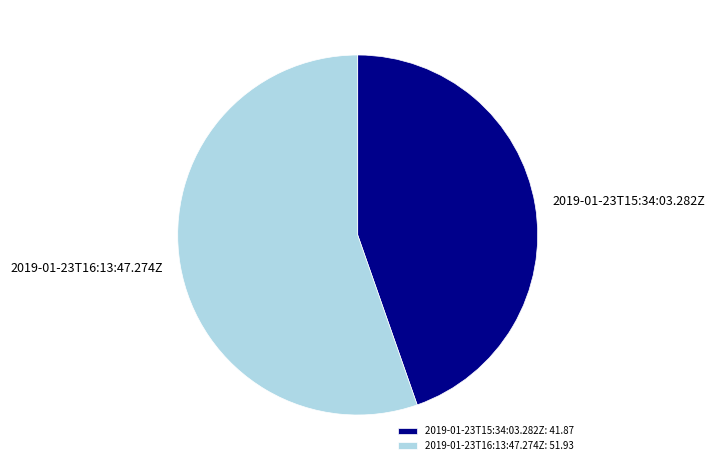

Which has a higher value, 2019-01-23T15:34:03.282Z or 2019-01-23T16:13:47.274Z?

2019-01-23T16:13:47.274Z